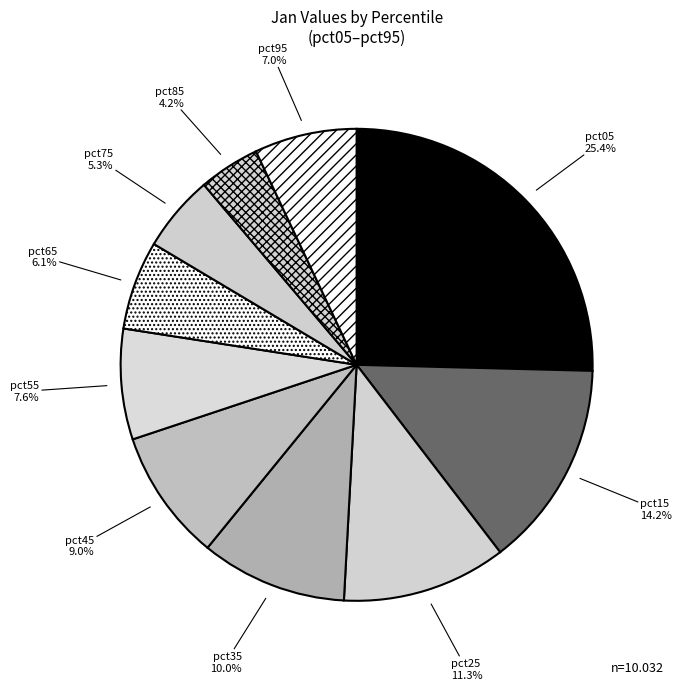

Rank the categories by value from lowest to highest.

pct85, pct75, pct65, pct95, pct55, pct45, pct35, pct25, pct15, pct05